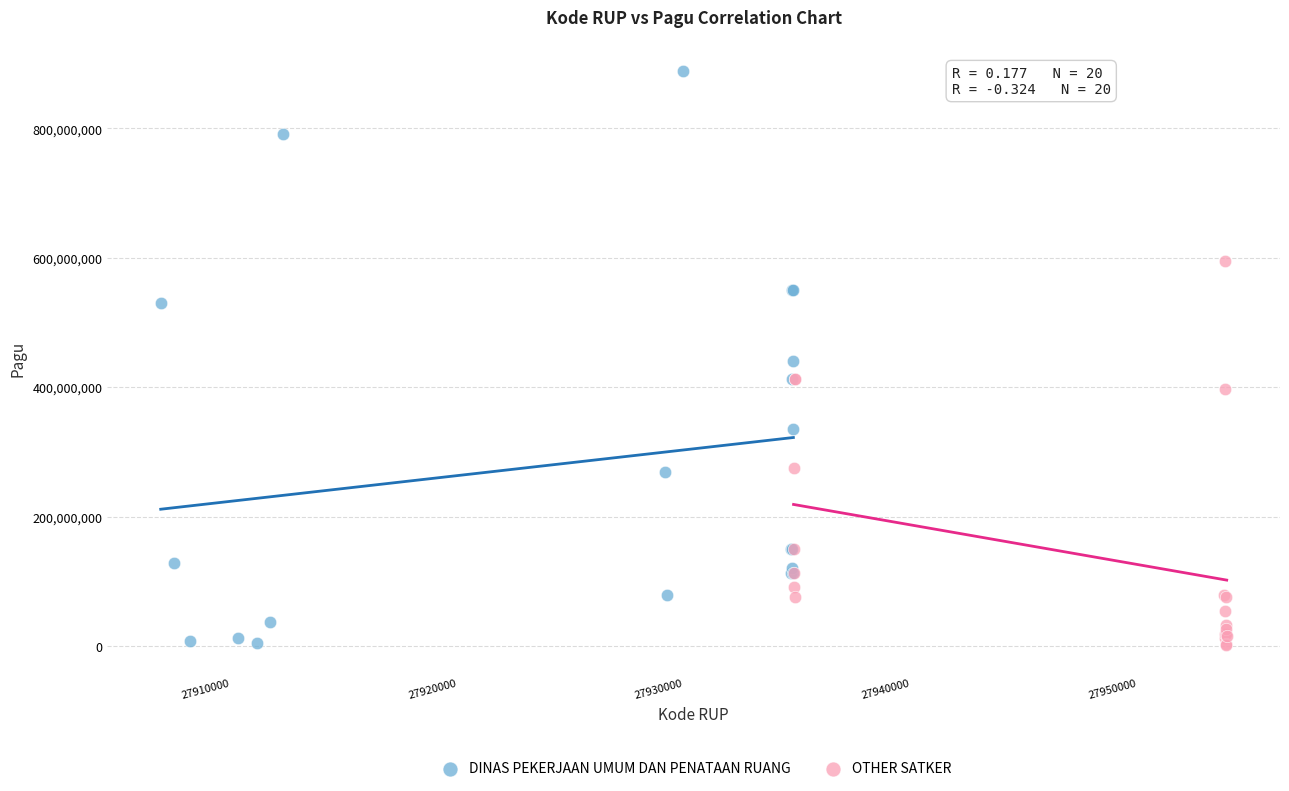

Which series has the largest Y range (max minus min)?

DINAS PEKERJAAN UMUM DAN PENATAAN RUANG